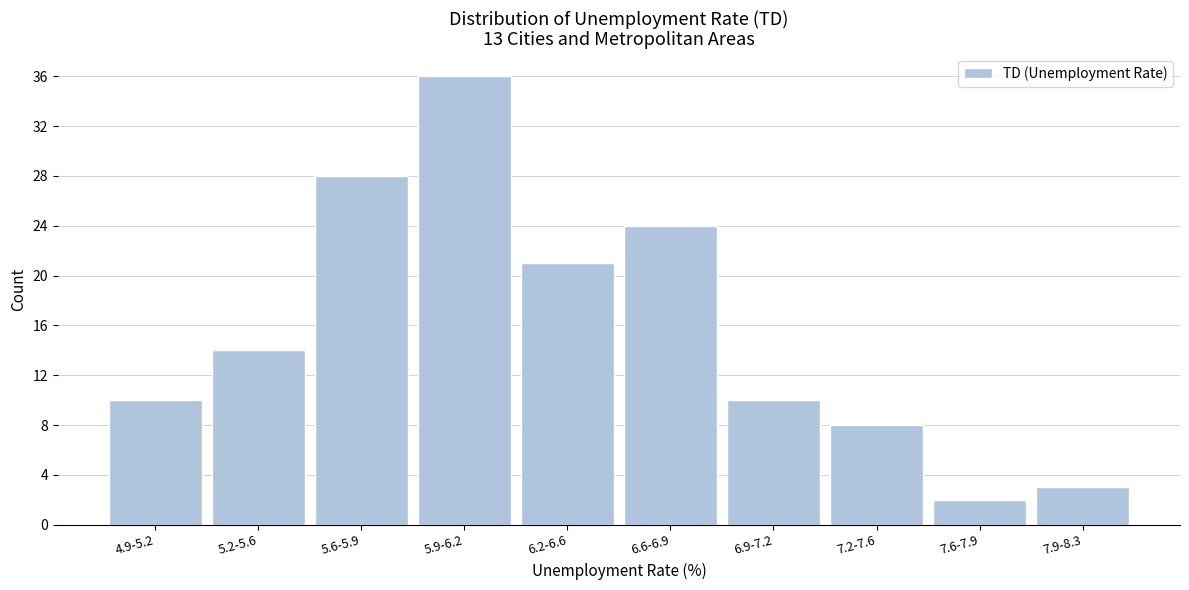

Reading left to right, what are all the values shown in this chart?

4.9-5.2=10	5.2-5.6=14	5.6-5.9=28	5.9-6.2=36	6.2-6.6=21	6.6-6.9=24	6.9-7.2=10	7.2-7.6=8	7.6-7.9=2	7.9-8.3=3